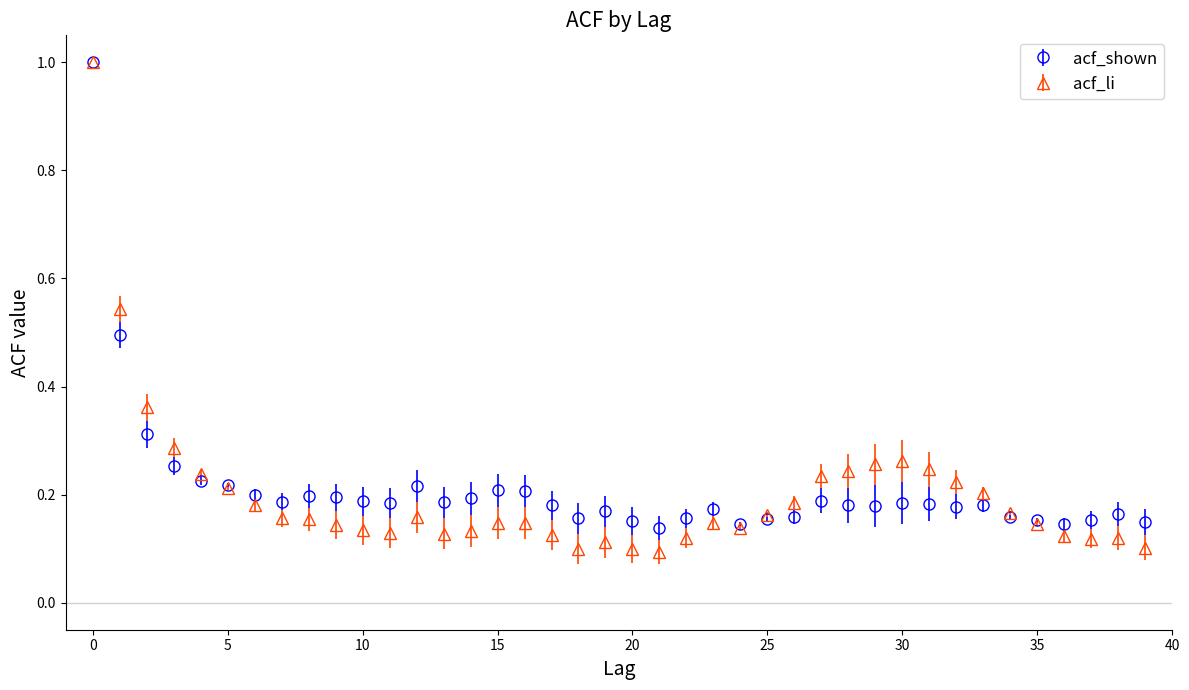

What are all the series names shown in the legend?

acf_shown, acf_li